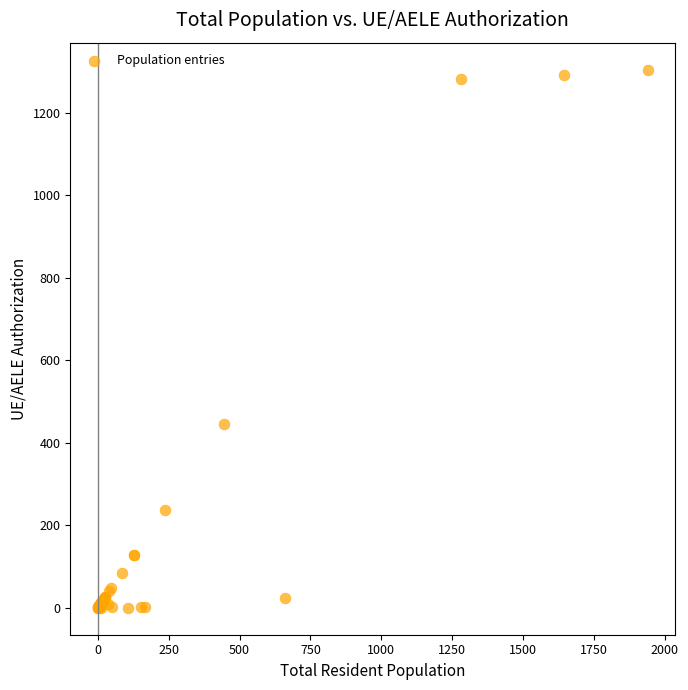

What Y value in the scatter plot is closest to 652?

446